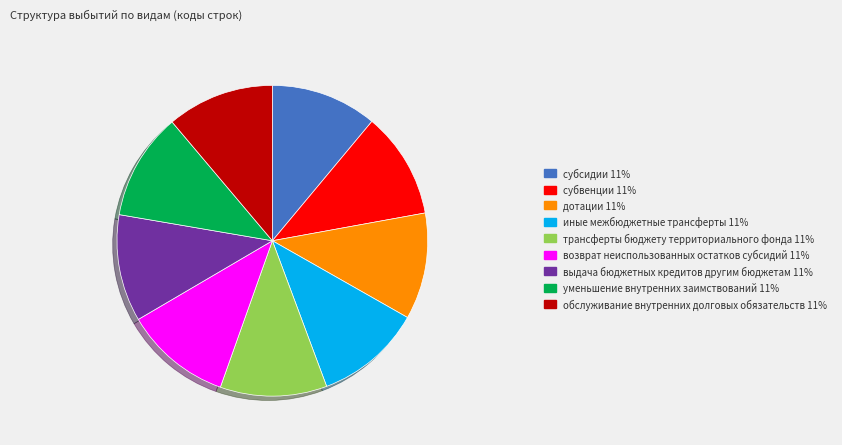

True or false: дотации 11% accounts for 1% of the total.

False